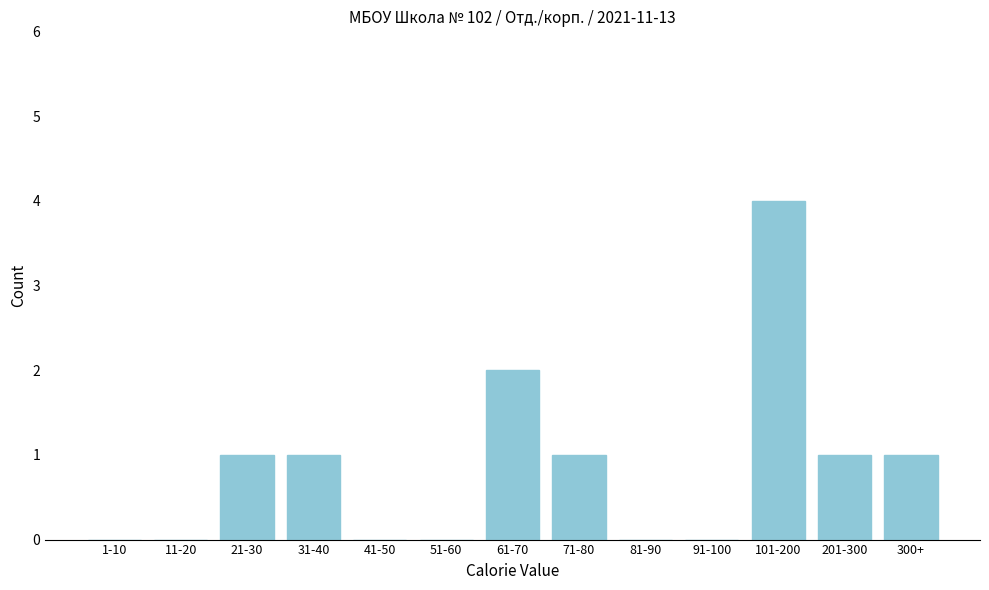

Reading right to left, what are all the values shown in this chart?

300+=1	201-300=1	101-200=4	91-100=0	81-90=0	71-80=1	61-70=2	51-60=0	41-50=0	31-40=1	21-30=1	11-20=0	1-10=0